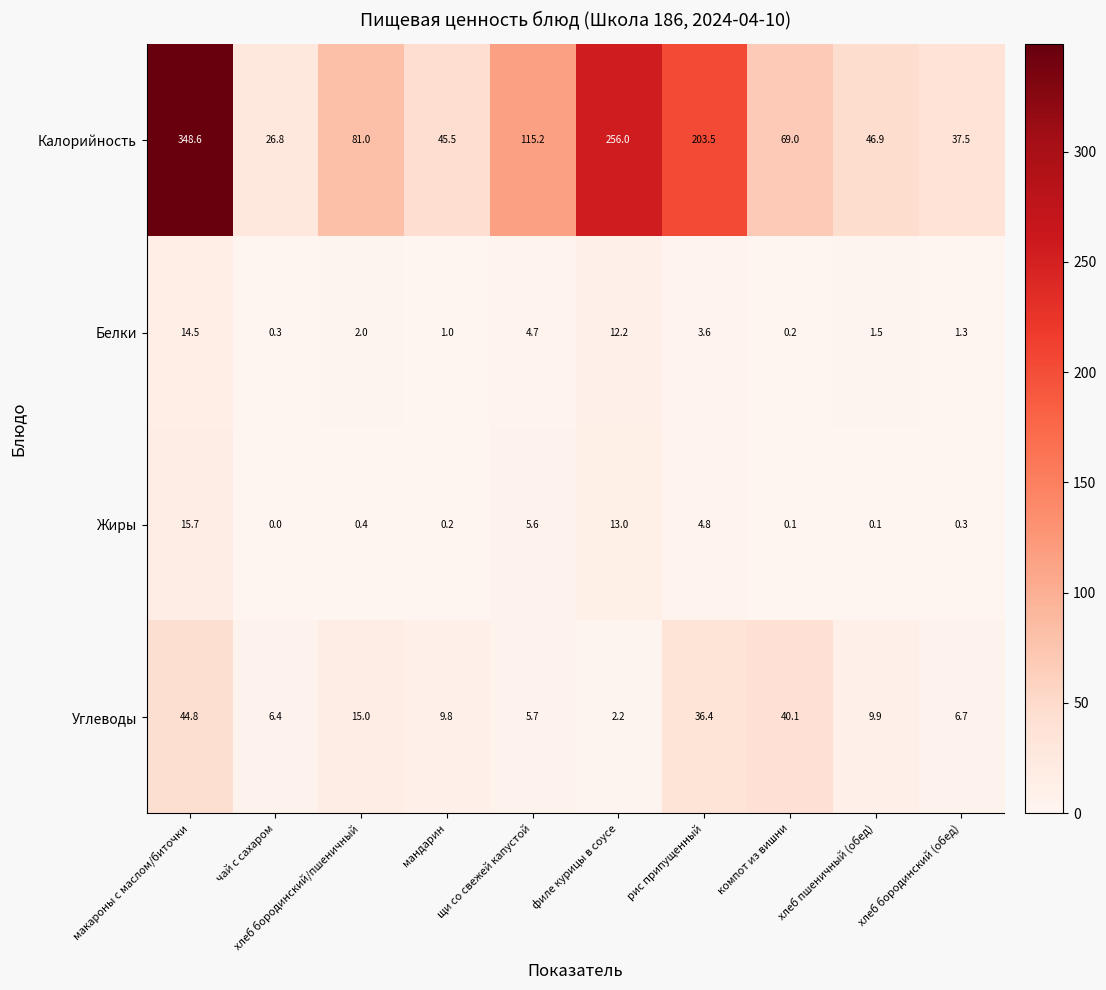

What is the sum of all Белки values?

41.3